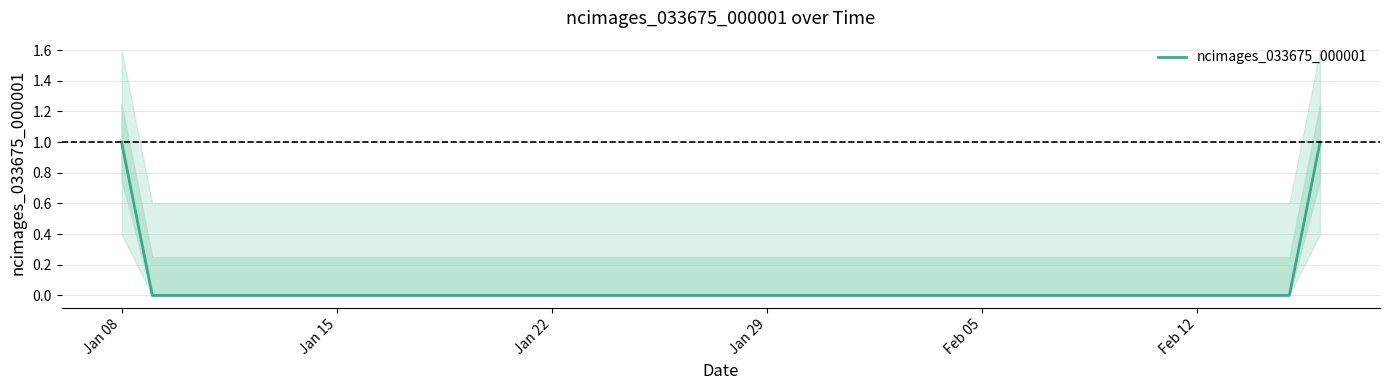

Which category has the lowest value across all series?

Jan 15